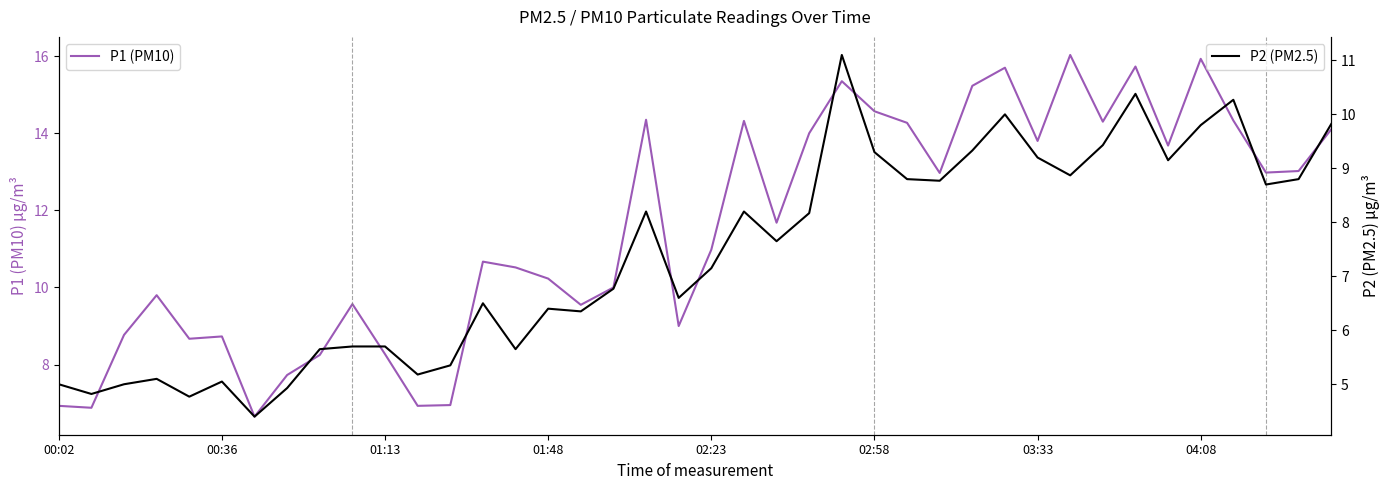

What is the lowest value of the P1 (PM10) series?

6.7